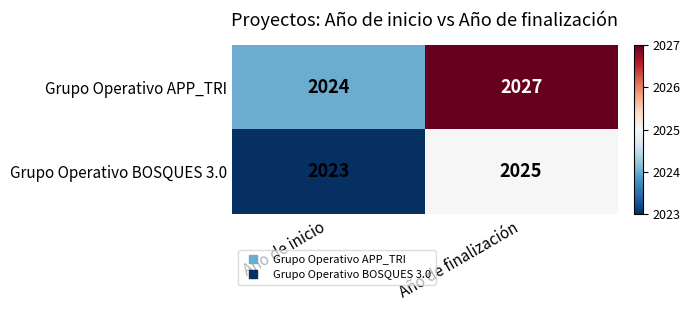

The Grupo Operativo APP_TRI series shows 2669 at Año de inicio. True or false?

False